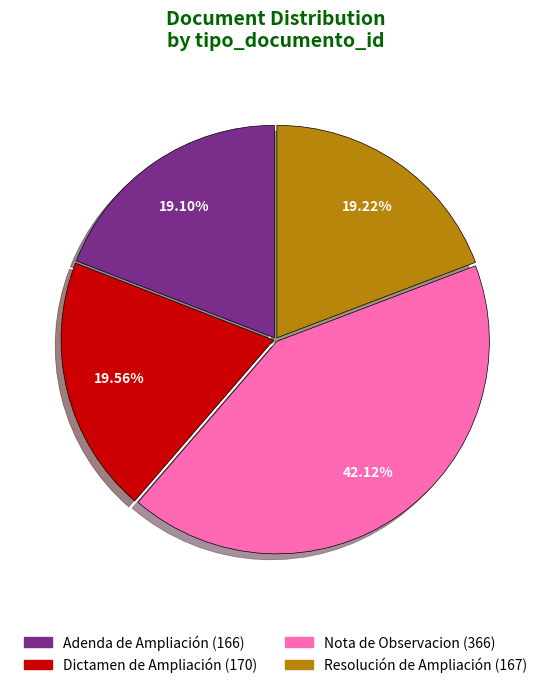

Which slice is the largest?

Nota de Observacion